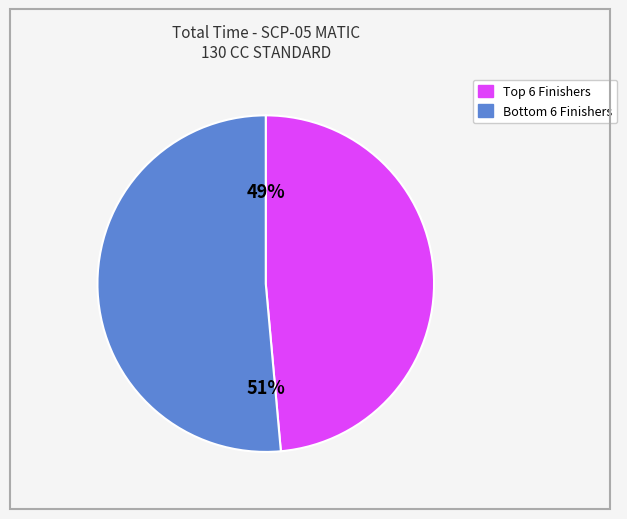

Is there a majority slice in this chart?

Yes